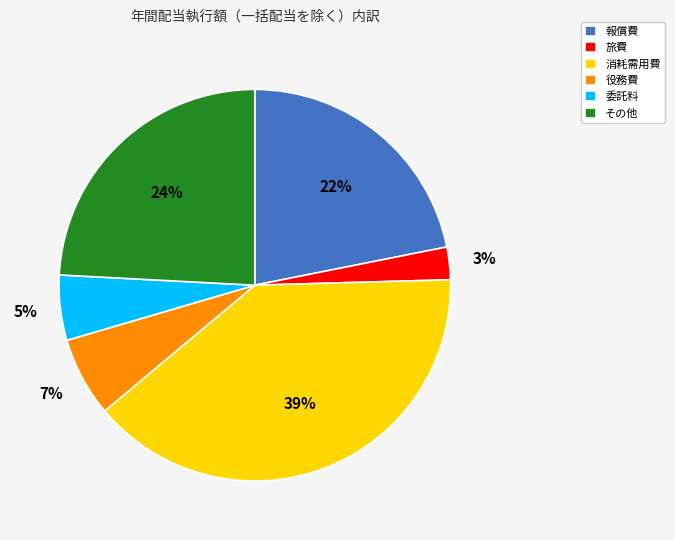

Count the number of slices in the pie.

6